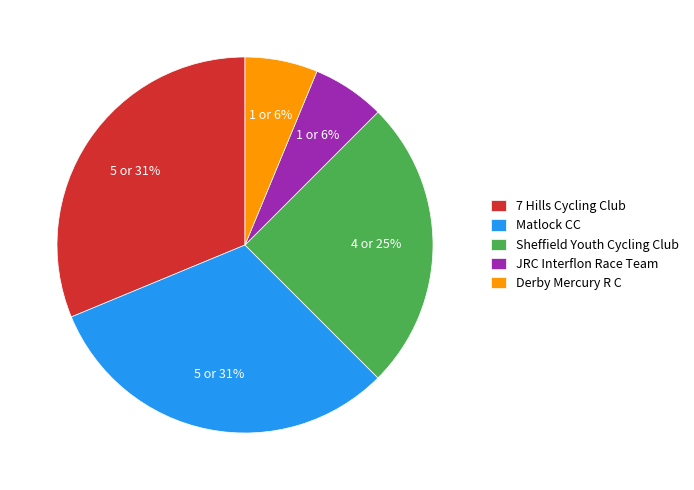

Combined, do JRC Interflon Race Team and 7 Hills Cycling Club account for over 50%?

No